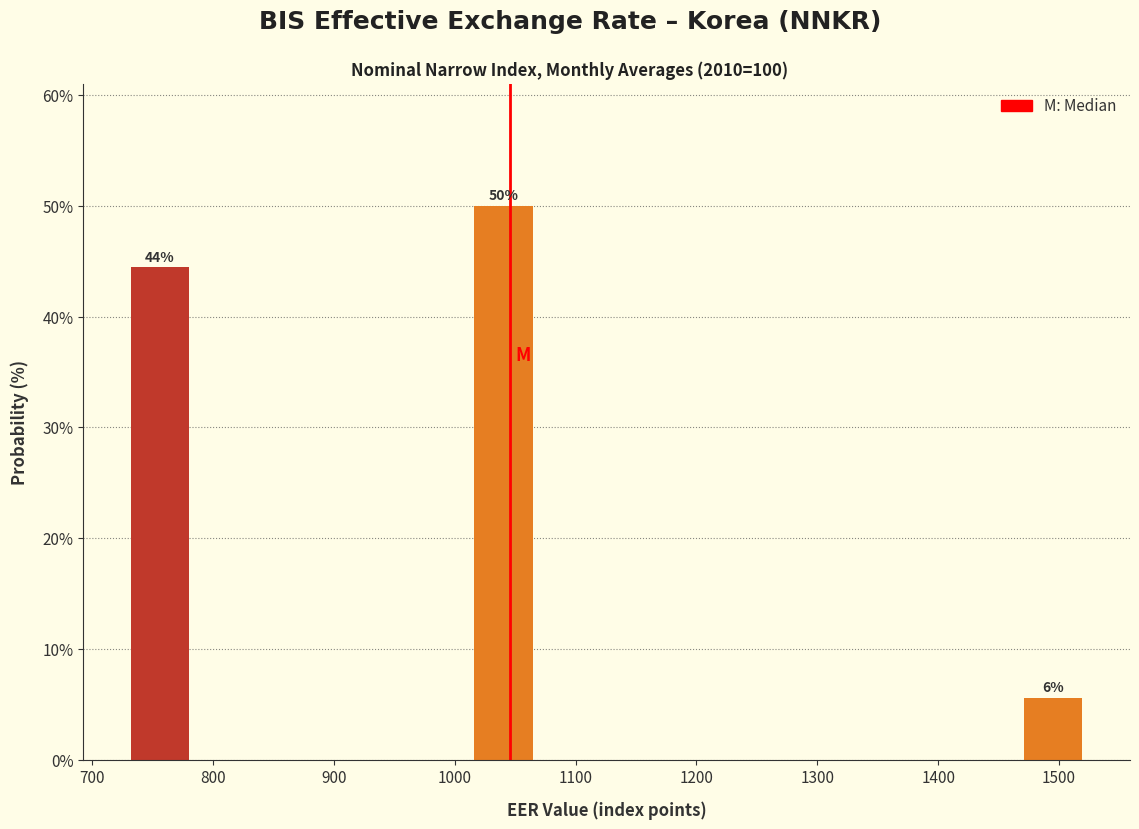

Over which range of the x-axis is the bar tallest?

1010 to 1070